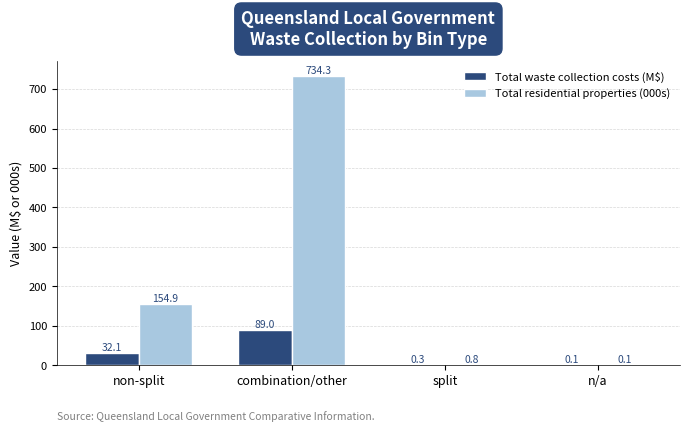

Which series changed the most between combination/other and split?

Total residential properties (000s)